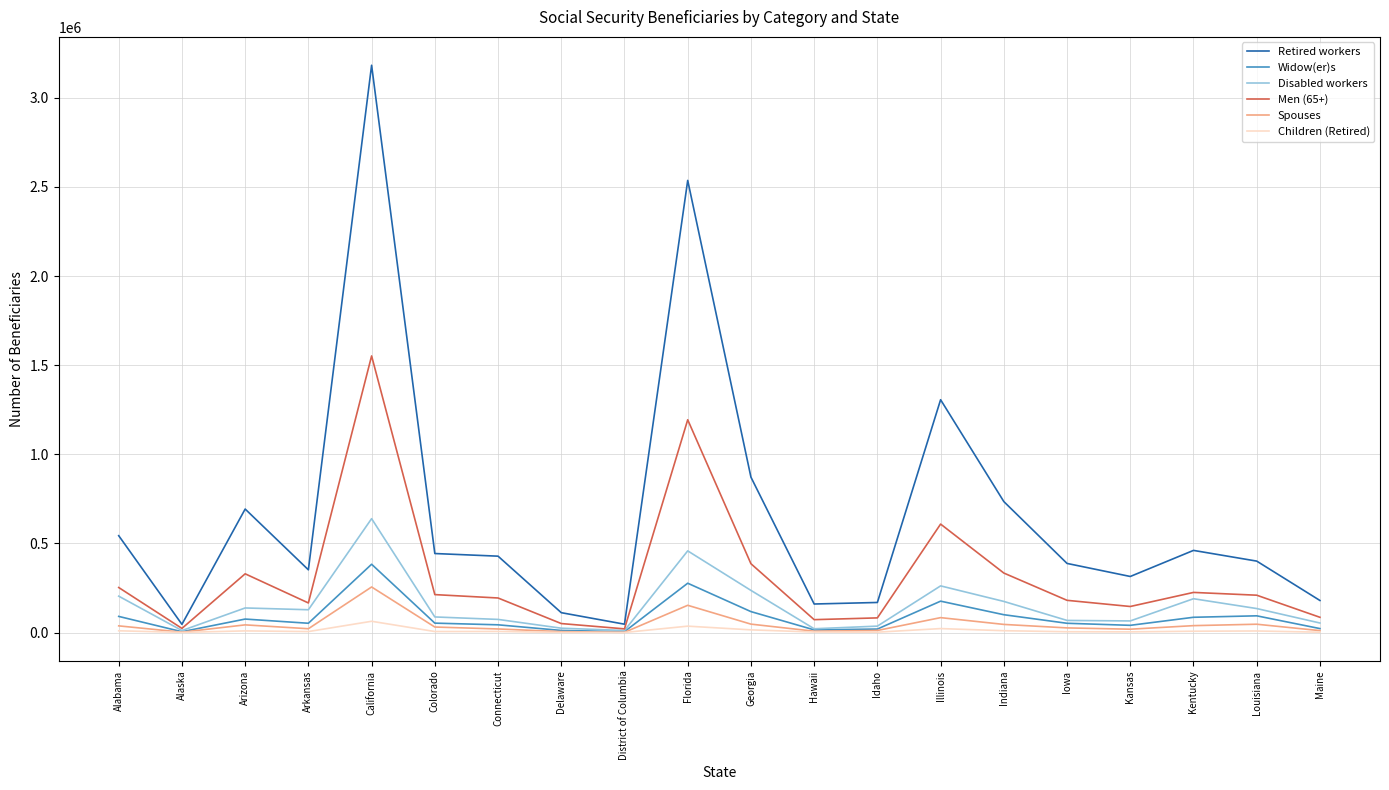

Which series has the widest spread of values?

Retired workers